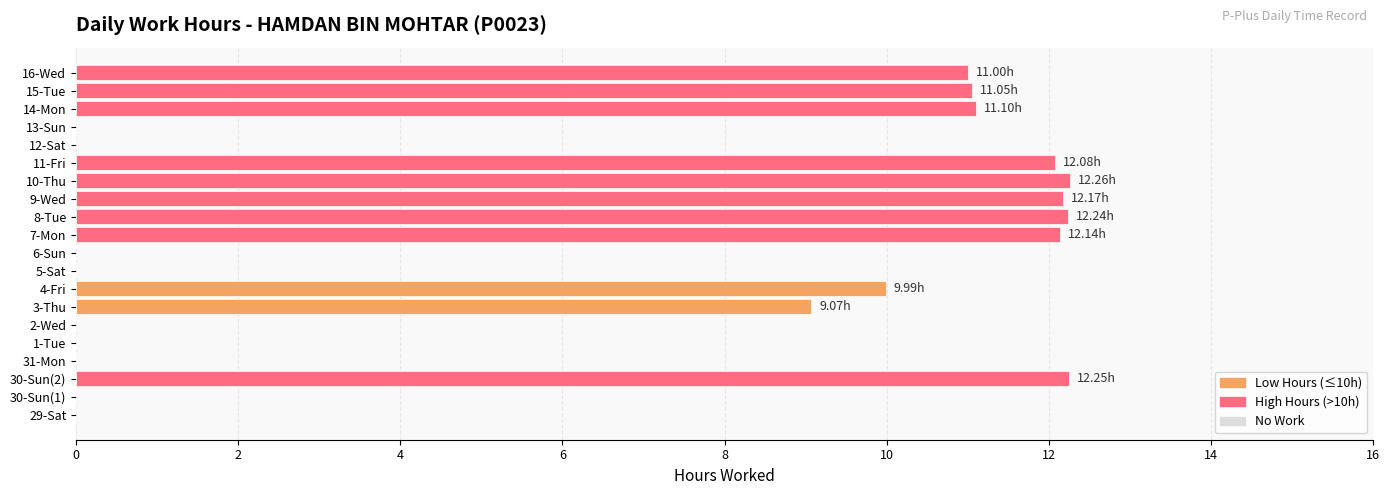

What is the ratio of the value at 8-Tue to the value at 10-Thu?

1.0